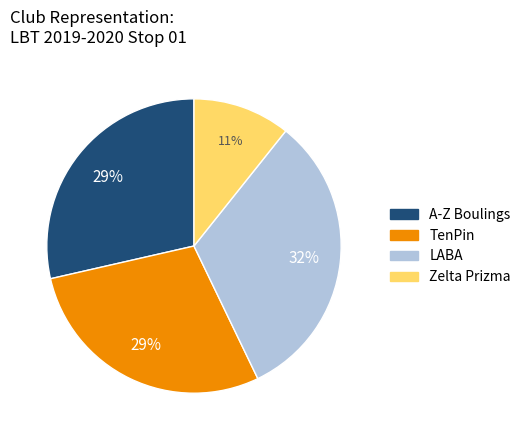

Which has a higher value, A-Z Boulings or Zelta Prizma?

A-Z Boulings